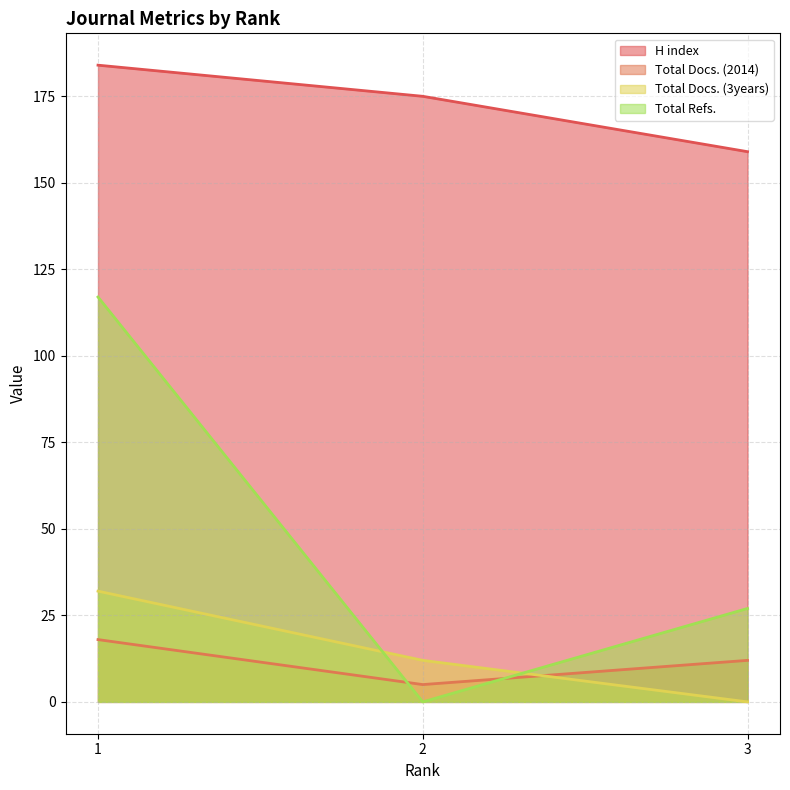

Which series has the largest range (max minus min)?

Total Refs.